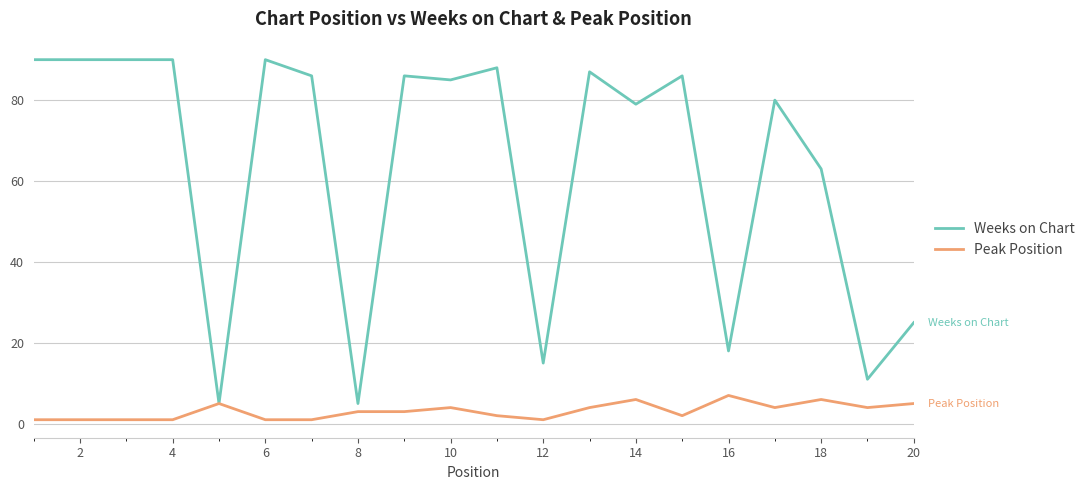

Reading left to right, transcribe all the data shown in this chart.

Weeks on Chart: 90	90	90	90	5	90	86	5	86	85	88	15	87	79	86	18	80	63	11	25
Peak Position: 1	1	1	1	5	1	1	3	3	4	2	1	4	6	2	7	4	6	4	5